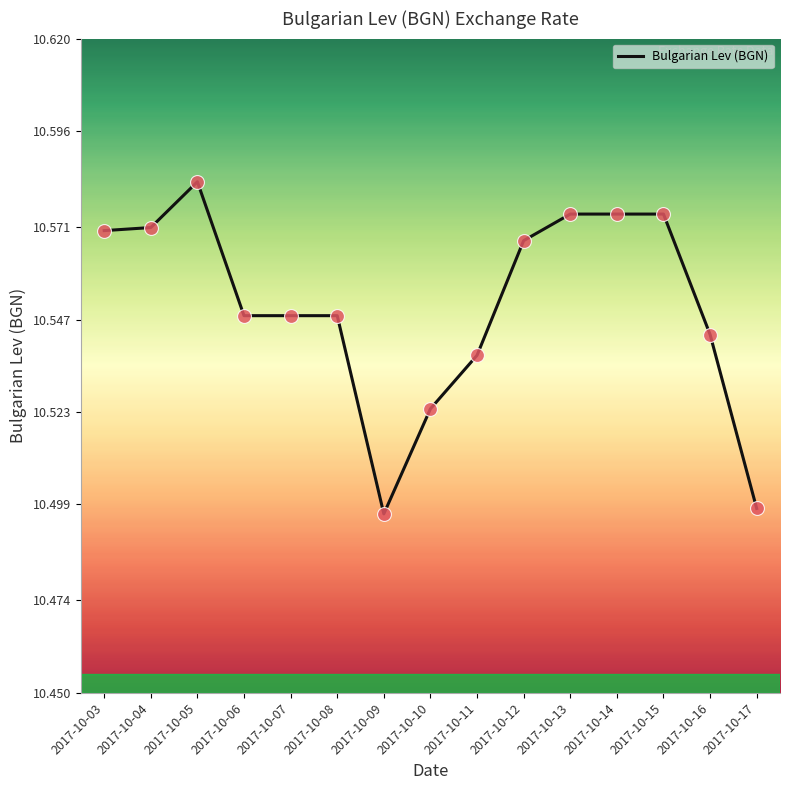

What is the ratio of the value at 2017-10-13 to the value at 2017-10-07?

1.0